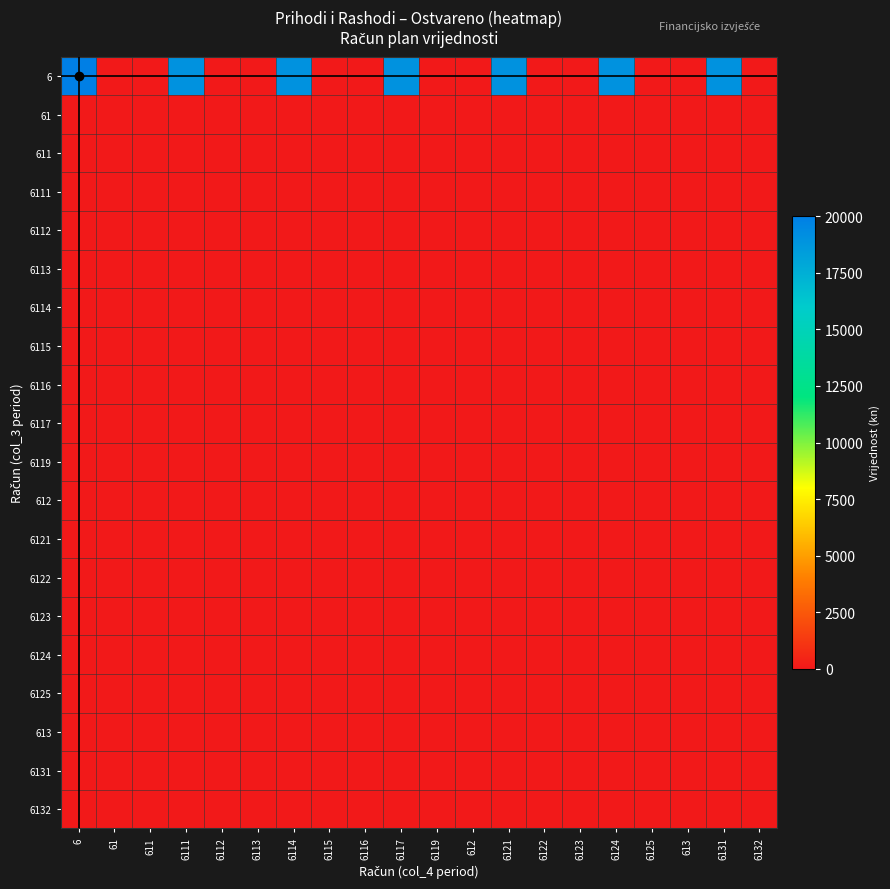

Reading right to left, transcribe all the data shown in this chart.

6: 6132=0	6131=19000	613=0	6125=0	6124=19000	6123=0	6122=0	6121=19000	612=0	6119=0	6117=19000	6116=0	6115=0	6114=19000	6113=0	6112=0	6111=19000	611=0	61=0	6=20000
61: 6132=0	6131=0	613=0	6125=0	6124=0	6123=0	6122=0	6121=0	612=0	6119=0	6117=0	6116=0	6115=0	6114=0	6113=0	6112=0	6111=0	611=0	61=0	6=0
611: 6132=0	6131=0	613=0	6125=0	6124=0	6123=0	6122=0	6121=0	612=0	6119=0	6117=0	6116=0	6115=0	6114=0	6113=0	6112=0	6111=0	611=0	61=0	6=0
6111: 6132=0	6131=0	613=0	6125=0	6124=0	6123=0	6122=0	6121=0	612=0	6119=0	6117=0	6116=0	6115=0	6114=0	6113=0	6112=0	6111=0	611=0	61=0	6=0
6112: 6132=0	6131=0	613=0	6125=0	6124=0	6123=0	6122=0	6121=0	612=0	6119=0	6117=0	6116=0	6115=0	6114=0	6113=0	6112=0	6111=0	611=0	61=0	6=0
6113: 6132=0	6131=0	613=0	6125=0	6124=0	6123=0	6122=0	6121=0	612=0	6119=0	6117=0	6116=0	6115=0	6114=0	6113=0	6112=0	6111=0	611=0	61=0	6=0
6114: 6132=0	6131=0	613=0	6125=0	6124=0	6123=0	6122=0	6121=0	612=0	6119=0	6117=0	6116=0	6115=0	6114=0	6113=0	6112=0	6111=0	611=0	61=0	6=0
6115: 6132=0	6131=0	613=0	6125=0	6124=0	6123=0	6122=0	6121=0	612=0	6119=0	6117=0	6116=0	6115=0	6114=0	6113=0	6112=0	6111=0	611=0	61=0	6=0
6116: 6132=0	6131=0	613=0	6125=0	6124=0	6123=0	6122=0	6121=0	612=0	6119=0	6117=0	6116=0	6115=0	6114=0	6113=0	6112=0	6111=0	611=0	61=0	6=0
6117: 6132=0	6131=0	613=0	6125=0	6124=0	6123=0	6122=0	6121=0	612=0	6119=0	6117=0	6116=0	6115=0	6114=0	6113=0	6112=0	6111=0	611=0	61=0	6=0
6119: 6132=0	6131=0	613=0	6125=0	6124=0	6123=0	6122=0	6121=0	612=0	6119=0	6117=0	6116=0	6115=0	6114=0	6113=0	6112=0	6111=0	611=0	61=0	6=0
612: 6132=0	6131=0	613=0	6125=0	6124=0	6123=0	6122=0	6121=0	612=0	6119=0	6117=0	6116=0	6115=0	6114=0	6113=0	6112=0	6111=0	611=0	61=0	6=0
6121: 6132=0	6131=0	613=0	6125=0	6124=0	6123=0	6122=0	6121=0	612=0	6119=0	6117=0	6116=0	6115=0	6114=0	6113=0	6112=0	6111=0	611=0	61=0	6=0
6122: 6132=0	6131=0	613=0	6125=0	6124=0	6123=0	6122=0	6121=0	612=0	6119=0	6117=0	6116=0	6115=0	6114=0	6113=0	6112=0	6111=0	611=0	61=0	6=0
6123: 6132=0	6131=0	613=0	6125=0	6124=0	6123=0	6122=0	6121=0	612=0	6119=0	6117=0	6116=0	6115=0	6114=0	6113=0	6112=0	6111=0	611=0	61=0	6=0
6124: 6132=0	6131=0	613=0	6125=0	6124=0	6123=0	6122=0	6121=0	612=0	6119=0	6117=0	6116=0	6115=0	6114=0	6113=0	6112=0	6111=0	611=0	61=0	6=0
6125: 6132=0	6131=0	613=0	6125=0	6124=0	6123=0	6122=0	6121=0	612=0	6119=0	6117=0	6116=0	6115=0	6114=0	6113=0	6112=0	6111=0	611=0	61=0	6=0
613: 6132=0	6131=0	613=0	6125=0	6124=0	6123=0	6122=0	6121=0	612=0	6119=0	6117=0	6116=0	6115=0	6114=0	6113=0	6112=0	6111=0	611=0	61=0	6=0
6131: 6132=0	6131=0	613=0	6125=0	6124=0	6123=0	6122=0	6121=0	612=0	6119=0	6117=0	6116=0	6115=0	6114=0	6113=0	6112=0	6111=0	611=0	61=0	6=0
6132: 6132=0	6131=0	613=0	6125=0	6124=0	6123=0	6122=0	6121=0	612=0	6119=0	6117=0	6116=0	6115=0	6114=0	6113=0	6112=0	6111=0	611=0	61=0	6=0